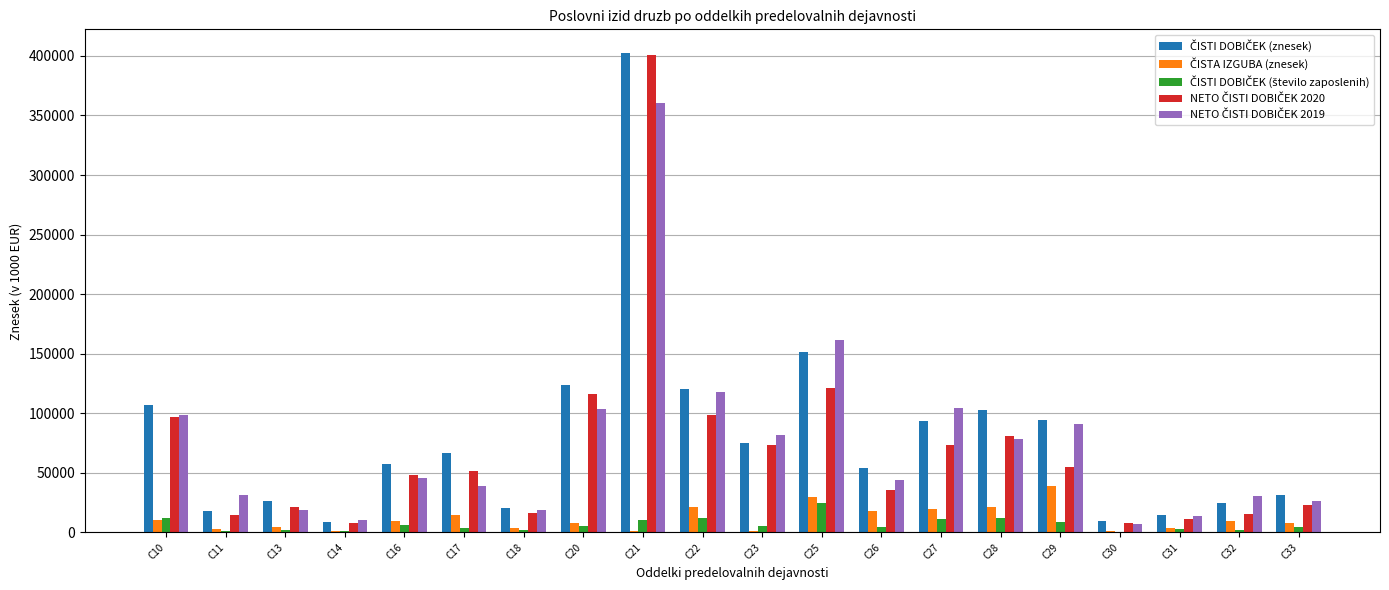

At which category is the sum across all series the highest?

C21